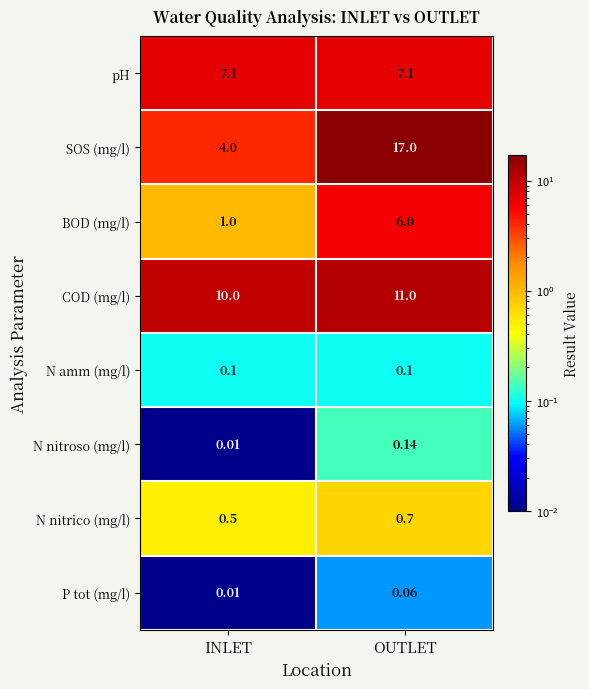

Rank the series at OUTLET from highest to lowest value.

SOS (mg/l), COD (mg/l), pH, BOD (mg/l), N nitrico (mg/l), N nitroso (mg/l), N amm (mg/l), P tot (mg/l)